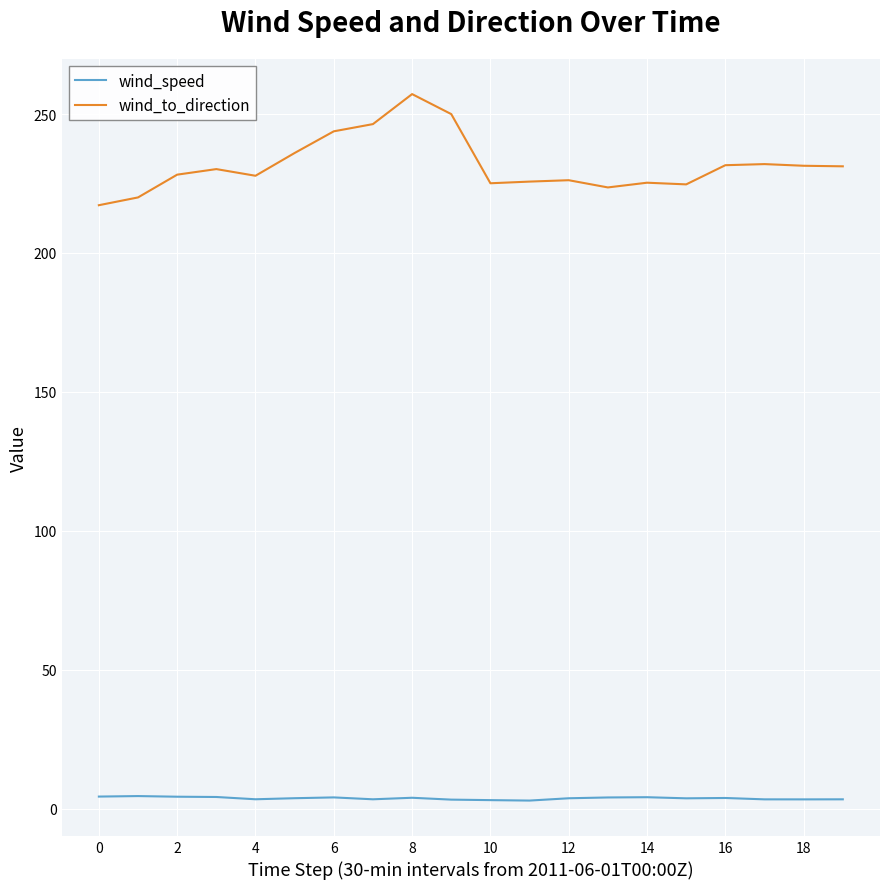

True or false: wind_speed and wind_to_direction intersect in this chart.

False